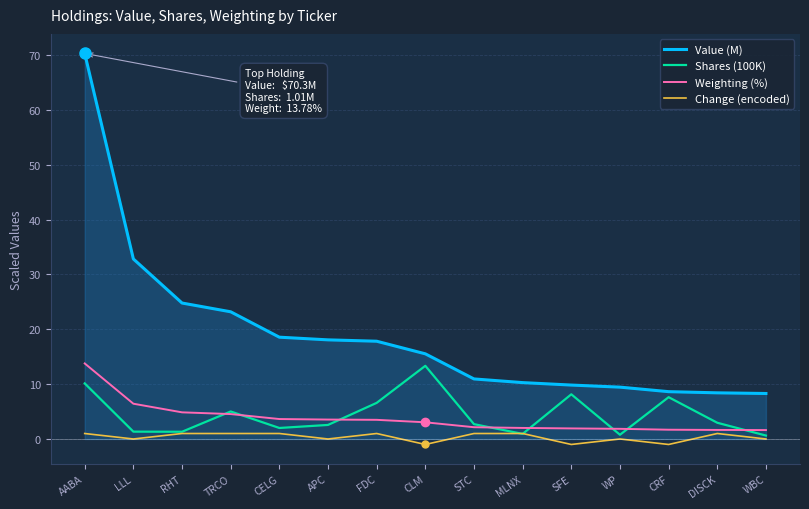

True or false: Value (M) and Change (encoded) cross at least once.

False